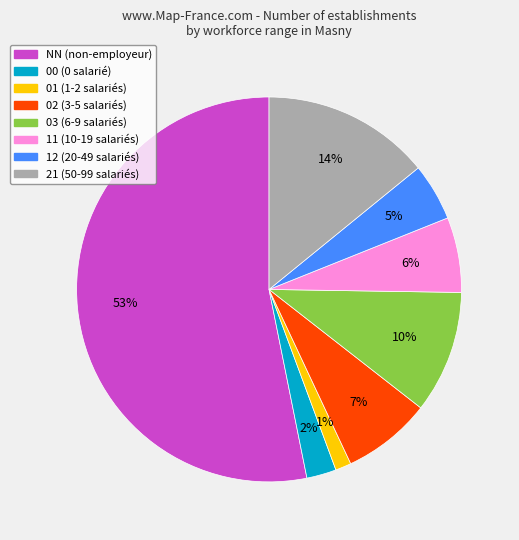

What is the smallest slice in the pie chart?

01